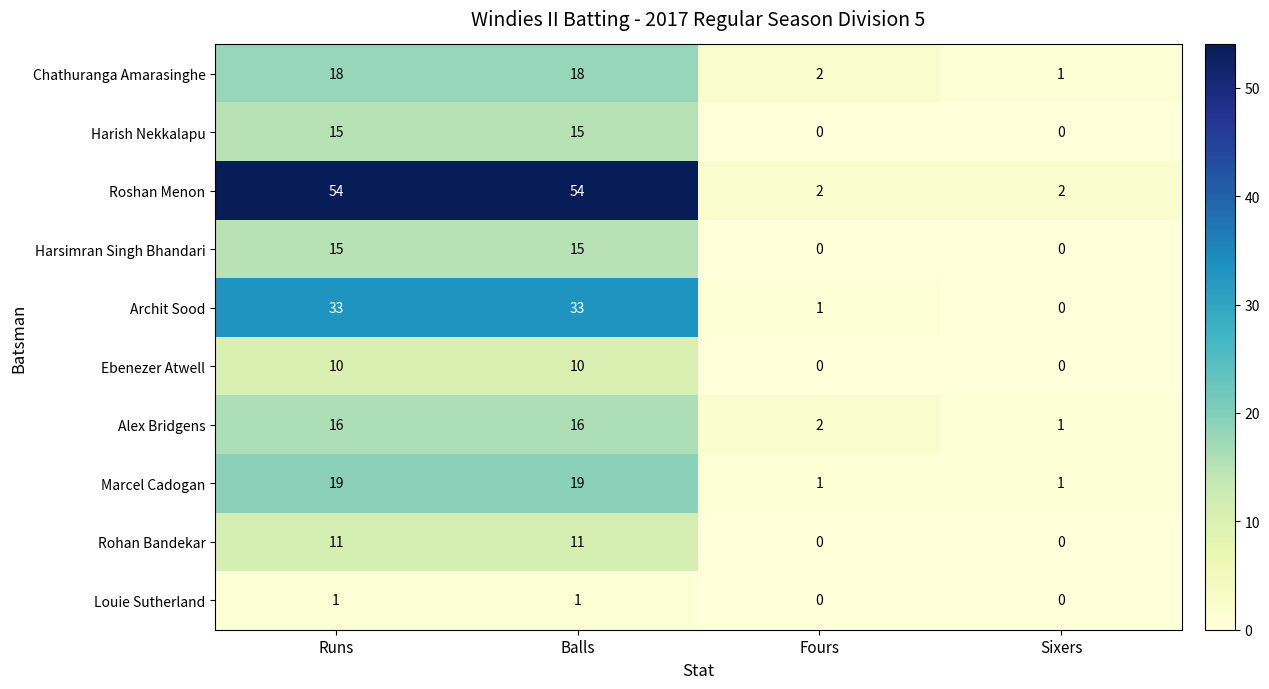

What is the difference between the second highest and minimum values in the Ebenezer Atwell series?

10